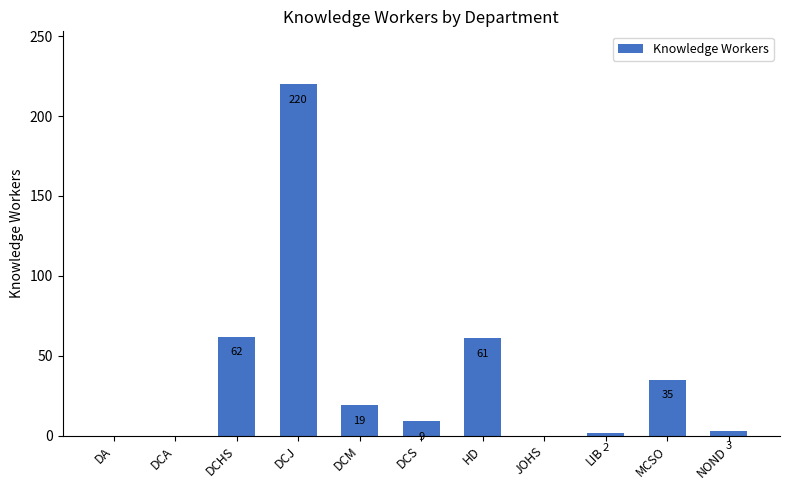

What is the sum of all values?

411